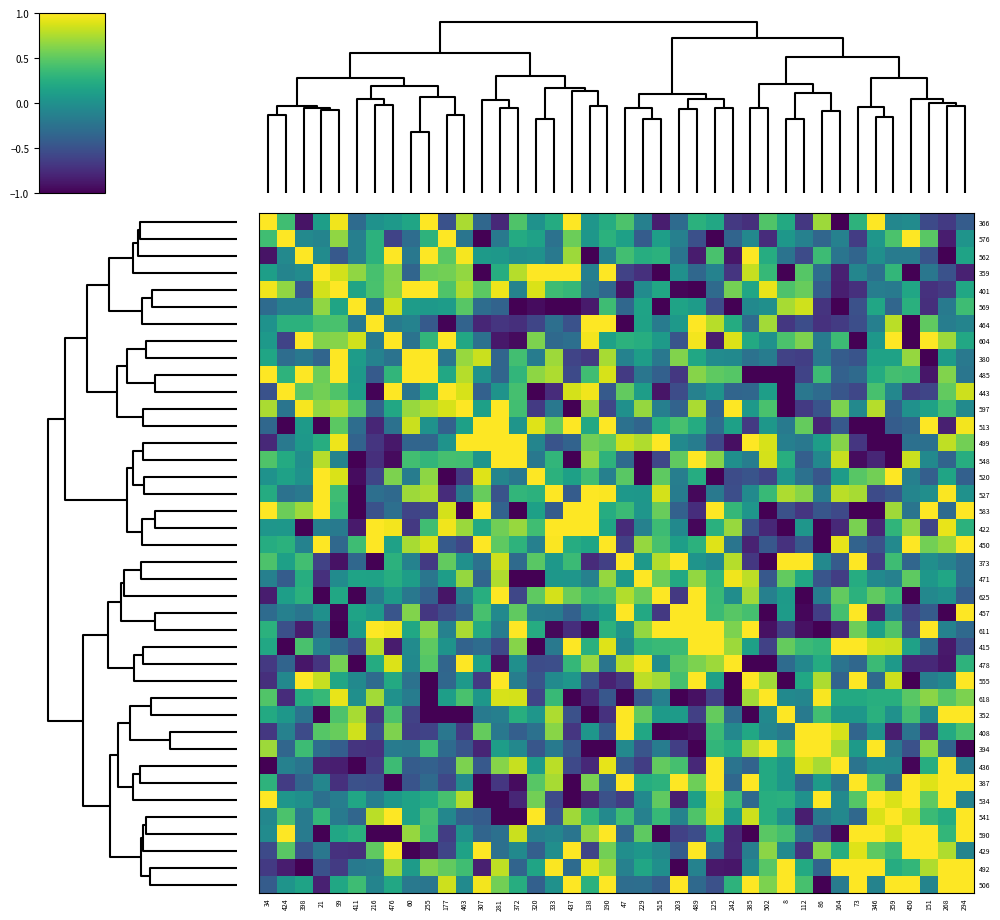

Reading left to right, extract all data points from this chart.

366: 34=1.0	424=0.4	398=-0.9	21=0.1	99=1.0	411=-0.3	216=0.0	476=0.1	60=0.2	255=1.0	177=-0.5	463=0.7	307=-0.3	281=-0.8	372=0.4	320=0.0	333=0.2	437=1.0	138=0.1	190=0.2	47=0.4	229=-0.1	515=-0.8	203=-0.3	489=0.3	125=0.2	242=-0.7	385=-0.7	502=0.5	8=0.2	112=-0.7	86=0.7	164=-1.0	73=0.3	346=1.0	359=-0.1	450=-0.0	151=-0.5	268=-0.7	294=-0.4
576: 34=0.4	424=1.0	398=-0.1	21=-0.1	99=0.7	411=-0.1	216=0.3	476=-0.6	60=-0.3	255=0.3	177=1.0	463=-0.2	307=-1.0	281=-0.2	372=0.2	320=0.1	333=-0.2	437=0.5	138=0.1	190=0.3	47=0.1	229=-0.4	515=0.1	203=-0.1	489=-0.5	125=-1.0	242=-0.4	385=-0.1	502=-0.7	8=0.1	112=-0.1	86=-0.3	164=-0.1	73=-0.6	346=0.1	359=0.4	450=1.0	151=0.5	268=-0.8	294=0.0
562: 34=-0.9	424=-0.1	398=1.0	21=-0.0	99=-0.4	411=-0.1	216=0.3	476=1.0	60=-0.2	255=1.0	177=0.5	463=1.0	307=0.1	281=0.1	372=-0.0	320=0.0	333=-0.2	437=0.7	138=-1.0	190=-0.1	47=0.4	229=0.2	515=0.3	203=-0.2	489=-0.8	125=0.4	242=-0.9	385=1.0	502=0.2	8=-0.2	112=-0.5	86=0.4	164=-0.2	73=-0.3	346=-0.0	359=-0.2	450=-0.2	151=-0.5	268=-1.0	294=0.2
359: 34=0.1	424=-0.1	398=-0.0	21=1.0	99=0.9	411=0.7	216=0.4	476=0.6	60=-0.3	255=0.5	177=0.6	463=0.7	307=-1.0	281=0.2	372=0.8	320=1.0	333=1.0	437=1.0	138=-0.1	190=1.0	47=-0.6	229=-0.7	515=-1.0	203=0.0	489=-0.3	125=-0.1	242=-0.7	385=0.8	502=0.3	8=-1.0	112=0.5	86=-0.3	164=-0.8	73=-0.1	346=-0.3	359=0.3	450=-1.0	151=-0.2	268=-0.5	294=-0.8
401: 34=1.0	424=0.7	398=-0.4	21=0.9	99=1.0	411=0.2	216=0.4	476=0.6	60=1.0	255=1.0	177=0.4	463=0.8	307=0.5	281=0.9	372=-0.1	320=0.9	333=0.4	437=0.3	138=-0.2	190=-0.3	47=-0.9	229=-0.0	515=0.2	203=-1.0	489=-1.0	125=-0.3	242=0.6	385=0.2	502=0.9	8=0.4	112=0.5	86=-0.4	164=-0.8	73=-0.7	346=-0.1	359=-0.2	450=0.2	151=-0.7	268=-0.7	294=0.2
569: 34=-0.3	424=-0.1	398=-0.1	21=0.7	99=0.2	411=1.0	216=-0.2	476=0.9	60=0.1	255=0.1	177=0.1	463=0.5	307=-0.3	281=-0.4	372=-1.0	320=-0.9	333=-1.0	437=-1.0	138=-0.9	190=0.4	47=-0.3	229=0.2	515=-1.0	203=0.2	489=0.1	125=-0.5	242=-1.0	385=-0.0	502=-0.0	8=0.7	112=0.9	86=-0.7	164=-1.0	73=-0.5	346=0.2	359=-0.3	450=0.3	151=-0.7	268=-0.2	294=0.4
464: 34=0.0	424=0.3	398=0.3	21=0.4	99=0.4	411=-0.2	216=1.0	476=-0.2	60=-0.1	255=-0.4	177=-1.0	463=-0.4	307=-0.8	281=-0.7	372=-0.7	320=-0.6	333=-0.3	437=-0.5	138=1.0	190=1.0	47=-1.0	229=0.2	515=-0.2	203=0.1	489=1.0	125=0.8	242=0.2	385=-0.3	502=0.7	8=-0.7	112=-0.5	86=-0.7	164=-0.7	73=-0.5	346=-0.1	359=0.8	450=-1.0	151=0.5	268=-0.2	294=-0.1
604: 34=0.1	424=-0.6	398=1.0	21=0.6	99=0.6	411=0.9	216=-0.2	476=1.0	60=-0.2	255=0.3	177=1.0	463=0.2	307=-0.3	281=-0.9	372=-0.9	320=0.6	333=-0.3	437=-0.3	138=1.0	190=0.1	47=0.3	229=0.2	515=0.1	203=-0.5	489=1.0	125=-0.8	242=0.9	385=0.2	502=0.0	8=0.4	112=0.6	86=-0.2	164=0.4	73=-1.0	346=0.1	359=1.0	450=-1.0	151=1.0	268=0.7	294=0.2
380: 34=0.2	424=-0.3	398=-0.2	21=-0.3	99=1.0	411=0.1	216=-0.1	476=-0.2	60=1.0	255=1.0	177=-0.2	463=0.7	307=0.8	281=-0.3	372=0.4	320=-0.2	333=0.7	437=-0.6	138=-0.7	190=0.7	47=-0.1	229=0.1	515=-0.2	203=0.6	489=0.2	125=-0.0	242=-0.0	385=-0.2	502=-0.2	8=-0.6	112=-0.6	86=-0.2	164=-0.4	73=-0.5	346=0.2	359=0.2	450=0.7	151=-1.0	268=0.1	294=-0.2
485: 34=1.0	424=0.3	398=1.0	21=0.5	99=1.0	411=0.1	216=-0.4	476=0.3	60=1.0	255=1.0	177=0.2	463=0.8	307=0.0	281=-0.4	372=0.3	320=0.7	333=0.8	437=-0.6	138=0.4	190=0.9	47=-0.7	229=-0.2	515=-0.4	203=-0.7	489=0.6	125=0.5	242=0.5	385=-1.0	502=-1.0	8=-1.0	112=-0.6	86=0.4	164=-0.4	73=-0.3	346=0.2	359=0.4	450=0.4	151=-0.9	268=0.6	294=-0.2
443: 34=-0.5	424=1.0	398=0.5	21=0.6	99=0.4	411=0.1	216=-1.0	476=1.0	60=-0.2	255=0.2	177=1.0	463=0.9	307=-0.4	281=0.0	372=0.4	320=-1.0	333=-0.7	437=0.9	138=1.0	190=-0.4	47=0.5	229=0.1	515=-0.9	203=-0.5	489=-0.1	125=0.0	242=-0.3	385=-0.3	502=0.1	8=-1.0	112=-0.2	86=-0.3	164=-0.5	73=-0.6	346=0.4	359=-0.1	450=-0.6	151=-0.6	268=0.5	294=0.8
597: 34=0.7	424=-0.2	398=1.0	21=0.7	99=0.8	411=0.5	216=-0.4	476=0.2	60=0.7	255=0.8	177=0.9	463=1.0	307=0.1	281=1.0	372=0.4	320=-0.7	333=-0.2	437=-1.0	138=0.7	190=-0.6	47=0.0	229=0.7	515=-0.1	203=-0.4	489=0.7	125=-0.4	242=1.0	385=0.1	502=0.4	8=-1.0	112=-0.7	86=-0.5	164=0.6	73=-0.1	346=0.8	359=-0.4	450=0.0	151=0.2	268=0.4	294=-0.0
513: 34=-0.3	424=-1.0	398=0.1	21=-1.0	99=0.5	411=-0.3	216=-0.8	476=-0.3	60=0.8	255=0.0	177=-0.4	463=0.1	307=1.0	281=1.0	372=0.0	320=0.9	333=0.5	437=1.0	138=0.2	190=1.0	47=-0.3	229=-0.4	515=0.3	203=0.4	489=0.2	125=-0.3	242=0.1	385=-0.7	502=0.1	8=-0.2	112=0.5	86=-0.8	164=-0.4	73=-1.0	346=-1.0	359=-0.4	450=-0.3	151=1.0	268=-0.8	294=1.0
499: 34=-0.8	424=-0.2	398=0.1	21=0.2	99=0.9	411=-0.4	216=-0.7	476=-0.9	60=-0.3	255=-0.4	177=0.0	463=1.0	307=1.0	281=1.0	372=1.0	320=-0.1	333=-0.5	437=-0.4	138=0.6	190=0.5	47=0.8	229=0.8	515=1.0	203=-0.0	489=-0.2	125=-0.6	242=-0.9	385=1.0	502=0.9	8=-0.1	112=-0.2	86=0.1	164=0.6	73=-0.7	346=-1.0	359=-1.0	450=-0.3	151=-0.3	268=0.8	294=0.6
548: 34=0.4	424=0.2	398=-0.0	21=0.8	99=-0.1	411=-1.0	216=-0.7	476=-0.9	60=0.4	255=0.3	177=0.4	463=0.4	307=0.0	281=1.0	372=1.0	320=-0.2	333=0.3	437=-1.0	138=0.7	190=0.3	47=-0.3	229=-1.0	515=-0.6	203=0.5	489=1.0	125=0.6	242=-0.0	385=-0.1	502=0.9	8=0.3	112=-0.4	86=-0.1	164=0.8	73=-0.9	346=-0.8	359=-1.0	450=0.8	151=-0.1	268=-0.4	294=0.2
520: 34=0.0	424=0.1	398=0.0	21=1.0	99=0.9	411=-0.9	216=-0.6	476=0.6	60=-0.2	255=0.7	177=-1.0	463=-0.7	307=0.9	281=-0.1	372=-0.2	320=1.0	333=0.3	437=0.1	138=0.4	190=-0.1	47=0.5	229=-1.0	515=0.5	203=-0.1	489=0.2	125=-1.0	242=-0.5	385=-0.5	502=-0.6	8=0.0	112=-0.3	86=-0.5	164=0.1	73=0.5	346=0.6	359=1.0	450=-0.1	151=-0.4	268=0.2	294=-0.4
527: 34=0.2	424=-0.2	398=-0.2	21=1.0	99=0.4	411=-1.0	216=-0.3	476=-0.3	60=0.7	255=0.8	177=-0.7	463=-0.2	307=0.5	281=-0.5	372=0.3	320=0.3	333=1.0	437=-0.4	138=1.0	190=1.0	47=0.1	229=0.1	515=0.9	203=-0.2	489=-1.0	125=-0.2	242=-0.5	385=-0.0	502=0.3	8=0.8	112=0.6	86=-0.2	164=0.8	73=0.7	346=-0.5	359=-0.5	450=-0.1	151=-0.0	268=1.0	294=0.0
583: 34=1.0	424=0.5	398=0.7	21=1.0	99=0.3	411=-1.0	216=-0.5	476=-0.3	60=-0.6	255=-0.6	177=0.9	463=-1.0	307=1.0	281=-0.4	372=-1.0	320=0.1	333=-0.4	437=1.0	138=1.0	190=0.2	47=0.4	229=0.0	515=0.5	203=-0.4	489=-0.7	125=1.0	242=0.3	385=0.0	502=-1.0	8=-0.5	112=-0.7	86=-0.5	164=-0.6	73=-1.0	346=-1.0	359=0.7	450=-0.2	151=1.0	268=-0.3	294=1.0
422: 34=0.1	424=0.1	398=-1.0	21=-0.1	99=-0.2	411=-0.9	216=1.0	476=1.0	60=-0.7	255=0.4	177=1.0	463=0.7	307=0.2	281=0.6	372=0.7	320=0.4	333=1.0	437=1.0	138=1.0	190=0.2	47=-0.8	229=-0.1	515=0.4	203=-0.0	489=-1.0	125=0.3	242=0.7	385=-0.5	502=-0.8	8=-1.0	112=0.1	86=-1.0	164=-0.8	73=0.6	346=-0.8	359=0.3	450=0.7	151=-0.6	268=0.9	294=0.3
450: 34=0.2	424=0.3	398=-0.1	21=1.0	99=-0.3	411=0.4	216=1.0	476=0.1	60=0.7	255=0.9	177=-0.4	463=-0.6	307=1.0	281=0.5	372=0.3	320=-0.1	333=1.0	437=0.2	138=0.2	190=1.0	47=-0.6	229=0.7	515=0.4	203=0.1	489=0.3	125=0.9	242=-0.2	385=-0.8	502=-0.5	8=-0.7	112=-0.4	86=-1.0	164=0.9	73=-0.4	346=-0.5	359=-0.1	450=1.0	151=0.6	268=0.7	294=1.0
373: 34=0.4	424=0.1	398=0.4	21=-0.6	99=-0.9	411=-0.3	216=-1.0	476=0.3	60=-0.1	255=-0.7	177=0.5	463=0.0	307=-0.3	281=0.8	372=-0.3	320=0.5	333=0.1	437=0.4	138=-0.8	190=-0.6	47=1.0	229=0.1	515=0.8	203=1.0	489=0.0	125=-0.1	242=0.8	385=-0.7	502=-1.0	8=1.0	112=1.0	86=-0.1	164=-0.4	73=1.0	346=-0.6	359=0.4	450=-0.3	151=-0.0	268=-0.1	294=-0.3
471: 34=-0.1	424=-0.4	398=0.2	21=-0.7	99=-0.0	411=0.2	216=0.2	476=0.2	60=0.1	255=-0.2	177=0.1	463=0.7	307=-0.4	281=0.8	372=-1.0	320=-1.0	333=0.1	437=0.0	138=-0.1	190=0.7	47=0.1	229=1.0	515=0.6	203=0.2	489=0.7	125=0.3	242=1.0	385=0.8	502=-0.4	8=0.5	112=0.2	86=-0.5	164=-0.6	73=0.2	346=-0.1	359=-0.1	450=0.5	151=0.1	268=0.2	294=-0.3
625: 34=-0.8	424=0.1	398=0.3	21=-1.0	99=0.2	411=-1.0	216=-0.2	476=0.1	60=-0.2	255=-0.4	177=-0.9	463=-0.1	307=0.3	281=1.0	372=-0.6	320=0.5	333=0.9	437=0.5	138=0.4	190=0.4	47=0.8	229=0.6	515=1.0	203=-0.7	489=1.0	125=0.4	242=-0.0	385=0.7	502=-0.1	8=0.1	112=-1.0	86=-0.2	164=0.5	73=0.3	346=0.5	359=0.3	450=-1.0	151=-0.1	268=-0.0	294=-0.4
457: 34=-0.3	424=-0.1	398=-0.2	21=0.0	99=-1.0	411=0.2	216=0.1	476=-0.5	60=0.6	255=-0.7	177=-0.5	463=-0.4	307=0.4	281=-0.0	372=0.5	320=-0.1	333=-0.2	437=-0.4	138=-0.0	190=0.1	47=1.0	229=0.2	515=-0.7	203=1.0	489=1.0	125=0.4	242=0.5	385=0.4	502=-1.0	8=0.1	112=-1.0	86=-0.6	164=0.4	73=1.0	346=-0.8	359=-0.1	450=-0.6	151=-0.4	268=-1.0	294=1.0
611: 34=0.3	424=-0.5	398=-0.8	21=-0.3	99=-1.0	411=0.1	216=1.0	476=1.0	60=0.2	255=0.6	177=-0.1	463=0.7	307=0.2	281=-0.2	372=1.0	320=0.2	333=-1.0	437=-0.7	138=-1.0	190=0.3	47=0.0	229=0.7	515=1.0	203=1.0	489=1.0	125=1.0	242=0.6	385=1.0	502=-0.9	8=-0.6	112=-0.9	86=-1.0	164=-0.8	73=0.6	346=0.1	359=0.4	450=-0.5	151=1.0	268=-0.1	294=-0.3
415: 34=0.2	424=-1.0	398=0.4	21=-0.1	99=-0.3	411=-0.5	216=0.8	476=-0.8	60=-0.0	255=0.5	177=0.0	463=-0.4	307=-0.3	281=-0.6	372=0.6	320=-1.0	333=-0.2	437=1.0	138=0.3	190=0.9	47=-0.1	229=0.3	515=0.4	203=0.4	489=1.0	125=1.0	242=0.7	385=0.1	502=-0.6	8=0.5	112=0.4	86=0.3	164=1.0	73=1.0	346=0.9	359=0.8	450=0.1	151=-0.3	268=-0.9	294=-0.5
478: 34=-0.7	424=-0.4	398=-0.9	21=-0.7	99=0.6	411=-1.0	216=0.2	476=0.9	60=-0.0	255=0.5	177=-0.3	463=1.0	307=0.1	281=-0.9	372=-0.0	320=-0.5	333=-0.5	437=0.3	138=0.7	190=-0.2	47=0.8	229=1.0	515=-0.0	203=0.5	489=0.6	125=0.7	242=1.0	385=-1.0	502=-1.0	8=-0.3	112=-0.1	86=0.2	164=-0.2	73=-0.3	346=0.4	359=0.1	450=-0.8	151=-0.8	268=-0.9	294=0.3
555: 34=-0.7	424=-0.1	398=1.0	21=0.8	99=0.2	411=-0.0	216=-0.3	476=0.2	60=-0.2	255=-1.0	177=-0.3	463=0.1	307=-0.7	281=1.0	372=-0.1	320=-0.5	333=-0.0	437=0.0	138=-0.5	190=-0.8	47=-0.7	229=0.8	515=0.7	203=0.4	489=1.0	125=0.1	242=-1.0	385=1.0	502=0.7	8=-1.0	112=0.2	86=0.8	164=-0.4	73=1.0	346=-0.3	359=0.8	450=-1.0	151=-0.1	268=-0.1	294=1.0
618: 34=0.5	424=-0.7	398=0.2	21=0.3	99=0.9	411=-0.0	216=0.7	476=0.0	60=-0.2	255=-1.0	177=0.1	463=0.4	307=0.1	281=0.9	372=0.9	320=-0.6	333=0.3	437=-1.0	138=-0.8	190=-0.5	47=-1.0	229=-0.4	515=-0.1	203=-1.0	489=-0.9	125=-0.6	242=-1.0	385=0.7	502=1.0	8=-0.1	112=-0.1	86=1.0	164=0.2	73=0.2	346=0.3	359=0.3	450=0.5	151=0.7	268=0.5	294=0.6
352: 34=0.2	424=0.1	398=-0.2	21=-1.0	99=0.4	411=0.7	216=-0.7	476=0.4	60=-0.6	255=-1.0	177=-1.0	463=-1.0	307=-0.2	281=-0.1	372=0.3	320=0.0	333=0.8	437=-0.5	138=-1.0	190=-0.7	47=1.0	229=0.5	515=0.1	203=0.1	489=-0.6	125=0.5	242=-0.3	385=-1.0	502=-0.1	8=1.0	112=-0.2	86=0.4	164=0.1	73=0.1	346=0.3	359=0.0	450=0.4	151=-0.0	268=1.0	294=1.0
408: 34=-0.7	424=-0.1	398=-0.5	21=0.5	99=0.5	411=0.9	216=-0.5	476=0.6	60=-0.6	255=-0.6	177=-0.2	463=-0.7	307=0.5	281=-0.2	372=-0.4	320=-0.3	333=0.6	437=-0.7	138=0.1	190=-0.4	47=1.0	229=0.2	515=-1.0	203=-1.0	489=-0.9	125=0.4	242=-0.1	385=0.2	502=-0.1	8=-0.2	112=1.0	86=1.0	164=0.9	73=-0.3	346=0.0	359=-0.8	450=-0.2	151=-0.7	268=0.2	294=0.4
394: 34=0.7	424=-0.3	398=0.4	21=-0.3	99=-0.4	411=-0.7	216=-0.7	476=-0.2	60=-0.2	255=0.4	177=-0.3	463=-0.5	307=-0.8	281=0.1	372=-0.1	320=-0.5	333=-0.2	437=-0.5	138=-1.0	190=-1.0	47=-0.1	229=-0.5	515=-0.2	203=-0.6	489=-1.0	125=0.3	242=0.2	385=0.8	502=1.0	8=0.4	112=1.0	86=1.0	164=0.7	73=0.1	346=1.0	359=-0.2	450=-0.5	151=0.6	268=-0.4	294=-1.0
436: 34=-1.0	424=-0.1	398=-0.2	21=-0.8	99=-0.8	411=-1.0	216=-0.7	476=0.4	60=-0.4	255=-0.4	177=-0.5	463=0.6	307=-0.4	281=0.6	372=0.8	320=0.1	333=0.8	437=-0.6	138=-0.8	190=0.9	47=-0.4	229=-0.6	515=0.5	203=0.4	489=-0.8	125=1.0	242=-0.2	385=-0.4	502=0.2	8=0.1	112=0.9	86=0.7	164=1.0	73=-0.2	346=-0.0	359=-0.1	450=-1.0	151=0.2	268=1.0	294=-0.2
387: 34=0.3	424=-0.6	398=-0.3	21=-0.1	99=-0.7	411=-0.5	216=-0.5	476=-1.0	60=-0.5	255=-0.3	177=-0.6	463=-0.1	307=-1.0	281=-0.7	372=-0.9	320=0.5	333=0.7	437=-1.0	138=0.6	190=-0.4	47=1.0	229=0.2	515=0.3	203=1.0	489=0.6	125=1.0	242=-0.3	385=1.0	502=0.2	8=0.1	112=-0.3	86=0.1	164=-0.2	73=1.0	346=0.5	359=-0.3	450=1.0	151=0.9	268=1.0	294=1.0
534: 34=1.0	424=0.1	398=-0.0	21=-0.3	99=-0.1	411=0.2	216=-0.1	476=0.1	60=0.2	255=0.2	177=0.4	463=0.8	307=-1.0	281=-1.0	372=-0.8	320=0.6	333=-0.5	437=-1.0	138=-0.8	190=-0.5	47=-0.6	229=-0.1	515=0.5	203=-0.8	489=0.1	125=0.9	242=0.4	385=-0.3	502=0.3	8=0.3	112=0.0	86=1.0	164=-0.0	73=0.5	346=1.0	359=0.9	450=1.0	151=0.5	268=1.0	294=-0.1
541: 34=-0.1	424=0.4	398=-0.2	21=0.3	99=-0.2	411=-0.3	216=0.8	476=1.0	60=0.2	255=0.4	177=-0.1	463=-0.4	307=-0.4	281=-1.0	372=-1.0	320=1.0	333=-0.5	437=0.7	138=0.3	190=-0.1	47=0.4	229=-0.1	515=0.3	203=-0.1	489=0.4	125=0.8	242=0.1	385=0.8	502=0.3	8=0.0	112=-0.8	86=-0.2	164=-0.1	73=-0.3	346=0.9	359=1.0	450=0.9	151=0.4	268=0.2	294=1.0
590: 34=-0.0	424=1.0	398=-0.2	21=-1.0	99=0.2	411=0.3	216=-1.0	476=-1.0	60=0.7	255=0.4	177=-0.6	463=0.0	307=-0.3	281=-0.3	372=0.8	320=-0.1	333=-0.1	437=-0.2	138=0.7	190=1.0	47=-0.3	229=0.5	515=-1.0	203=-0.6	489=-0.5	125=0.1	242=-0.8	385=-1.0	502=0.5	8=0.4	112=-0.2	86=-0.5	164=-1.0	73=1.0	346=1.0	359=0.9	450=1.0	151=1.0	268=0.3	294=1.0
429: 34=-0.5	424=0.5	398=-0.5	21=-0.2	99=-0.7	411=-0.7	216=0.5	476=1.0	60=-1.0	255=-0.9	177=-0.6	463=0.2	307=1.0	281=-0.3	372=-0.1	320=-0.4	333=-0.0	437=1.0	138=-0.6	190=0.6	47=-0.0	229=0.1	515=-0.1	203=-0.4	489=1.0	125=-0.3	242=-0.8	385=-0.1	502=0.7	8=-0.0	112=-0.7	86=0.6	164=0.2	73=0.9	346=0.5	359=0.4	450=1.0	151=1.0	268=0.8	294=-0.1
492: 34=-0.7	424=-0.8	398=-1.0	21=-0.5	99=-0.7	411=-0.2	216=-0.2	476=0.7	60=0.1	255=0.6	177=0.5	463=0.4	307=-0.8	281=0.8	372=-0.4	320=0.2	333=1.0	437=-0.3	138=0.9	190=0.7	47=-0.1	229=0.2	515=-0.0	203=-1.0	489=-0.1	125=-0.9	242=-0.9	385=-0.1	502=0.5	8=1.0	112=0.2	86=-0.4	164=1.0	73=1.0	346=1.0	359=0.2	450=0.3	151=0.8	268=1.0	294=1.0
506: 34=-0.4	424=0.0	398=0.2	21=-0.8	99=0.2	411=0.4	216=-0.1	476=0.2	60=-0.2	255=-0.2	177=0.8	463=-0.0	307=1.0	281=0.6	372=0.2	320=-0.4	333=0.0	437=1.0	138=0.3	190=1.0	47=-0.3	229=-0.3	515=-0.4	203=1.0	489=-0.3	125=-0.5	242=0.3	385=1.0	502=0.6	8=1.0	112=0.4	86=-1.0	164=-0.2	73=1.0	346=-0.1	359=1.0	450=1.0	151=-0.1	268=1.0	294=1.0